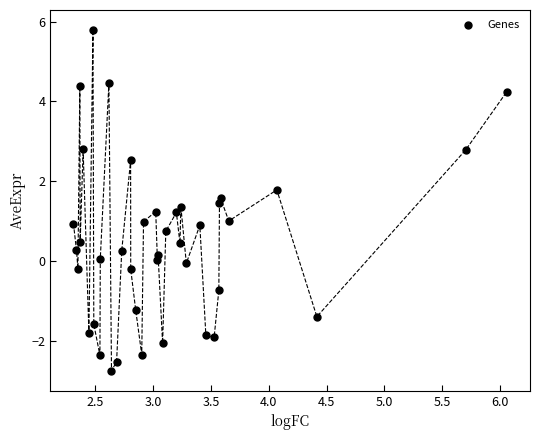

What is the range of Y values (max minus min)?

8.5